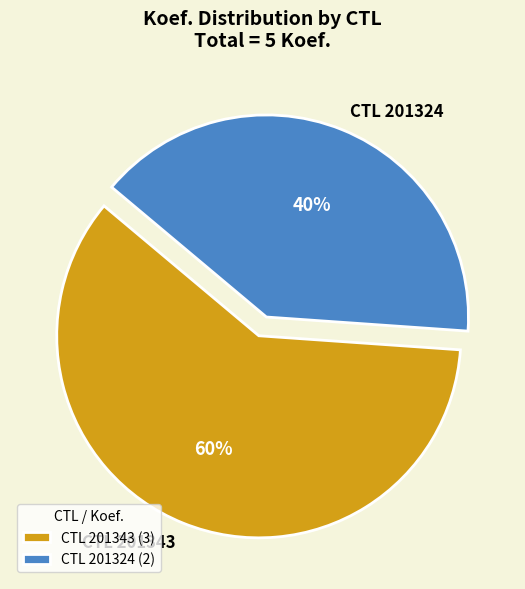

What percentage is the CTL 201324 slice, to the nearest percent?

40%